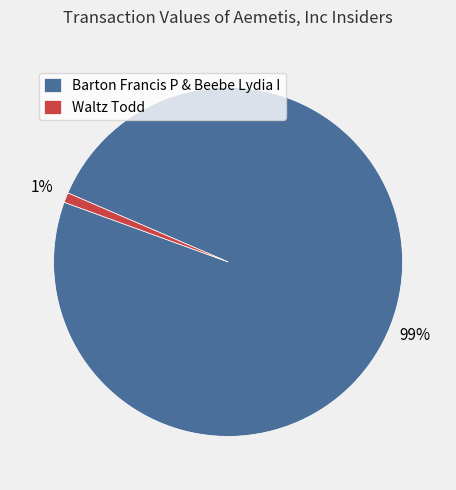

Is Waltz Todd the majority of the pie?

No